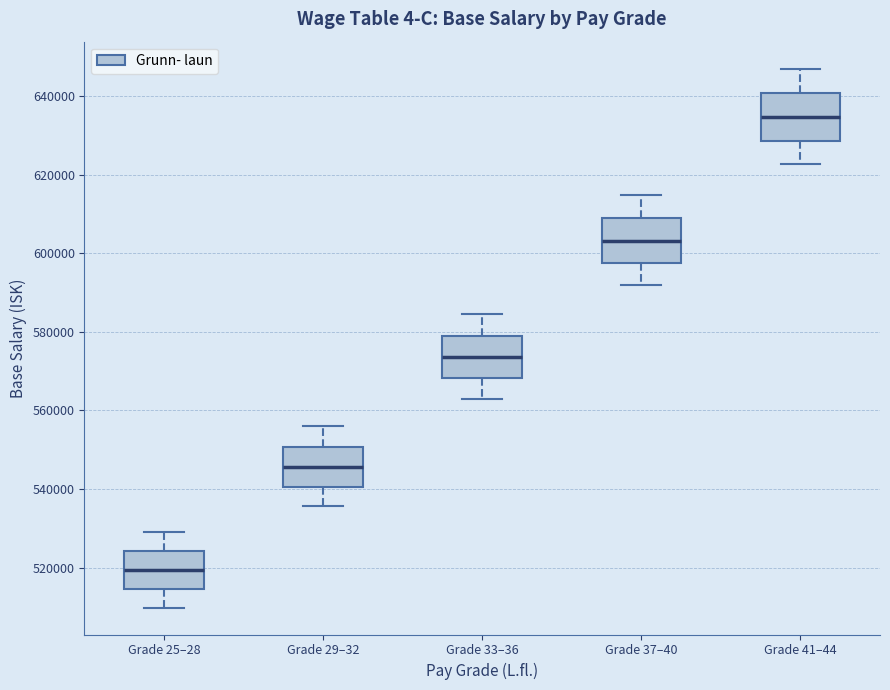

Reading left to right, transcribe this box plot: for each box, give where its median line is, the range the box spans, and where its two whiskers end, as read against the y-axis. The values are not printed on the chart, so give them approximately, as read against the axis.

Grade 25–28: median 520000, box 514000 to 524000, whiskers 510000 to 528000
Grade 29–32: median 546000, box 540000 to 550000, whiskers 536000 to 556000
Grade 33–36: median 574000, box 568000 to 580000, whiskers 562000 to 584000
Grade 37–40: median 604000, box 598000 to 610000, whiskers 592000 to 614000
Grade 41–44: median 634000, box 628000 to 640000, whiskers 622000 to 648000